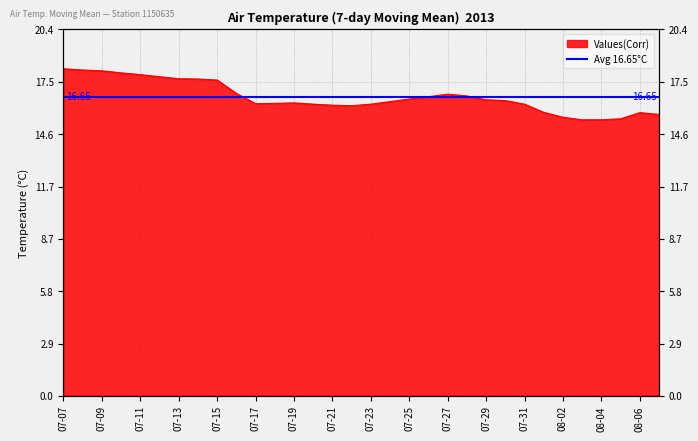

What is the change in value from 07-13 to 07-21?

-1.5